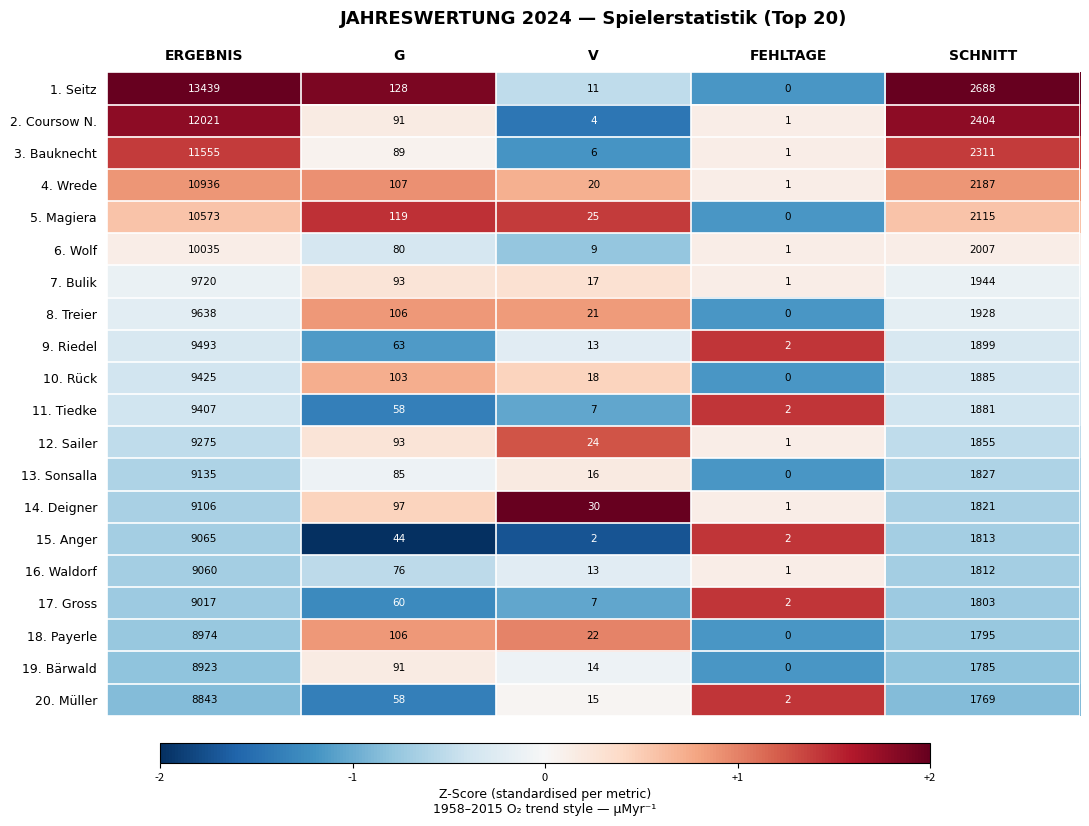

Where does the 11. Tiedke series first go above 58?

ERGEBNIS